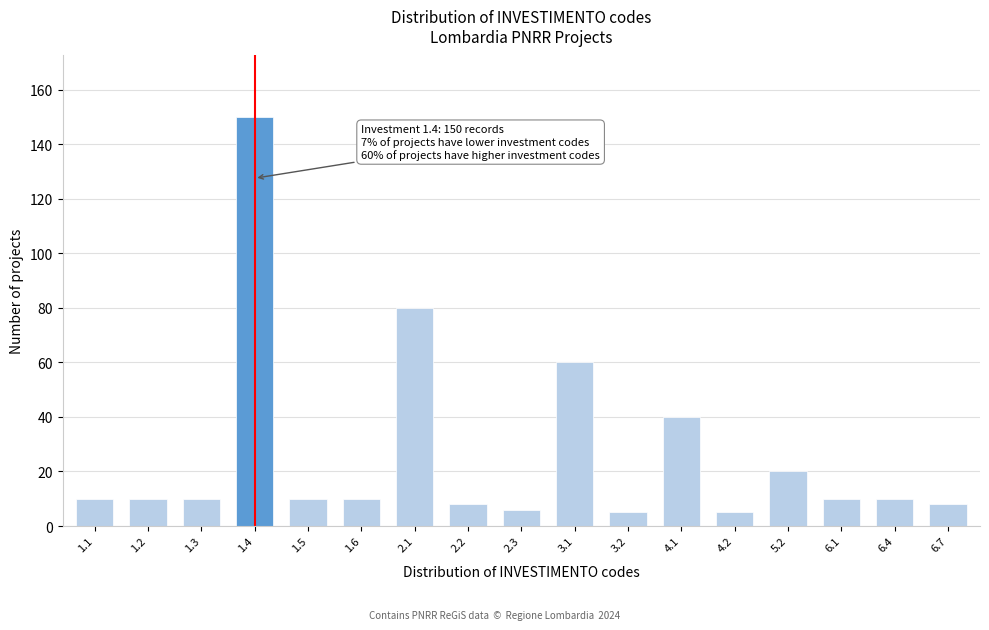

Reading left to right, extract all data points from this chart.

1.1=10	1.2=10	1.3=10	1.4=150	1.5=10	1.6=10	2.1=80	2.2=8	2.3=6	3.1=60	3.2=5	4.1=40	4.2=5	5.2=20	6.1=10	6.4=10	6.7=8